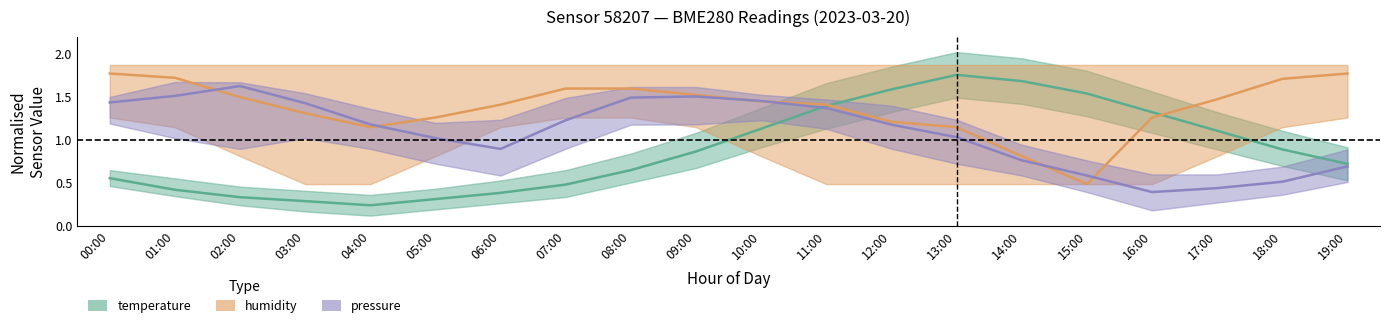

What is the average value of the humidity series?

1.4